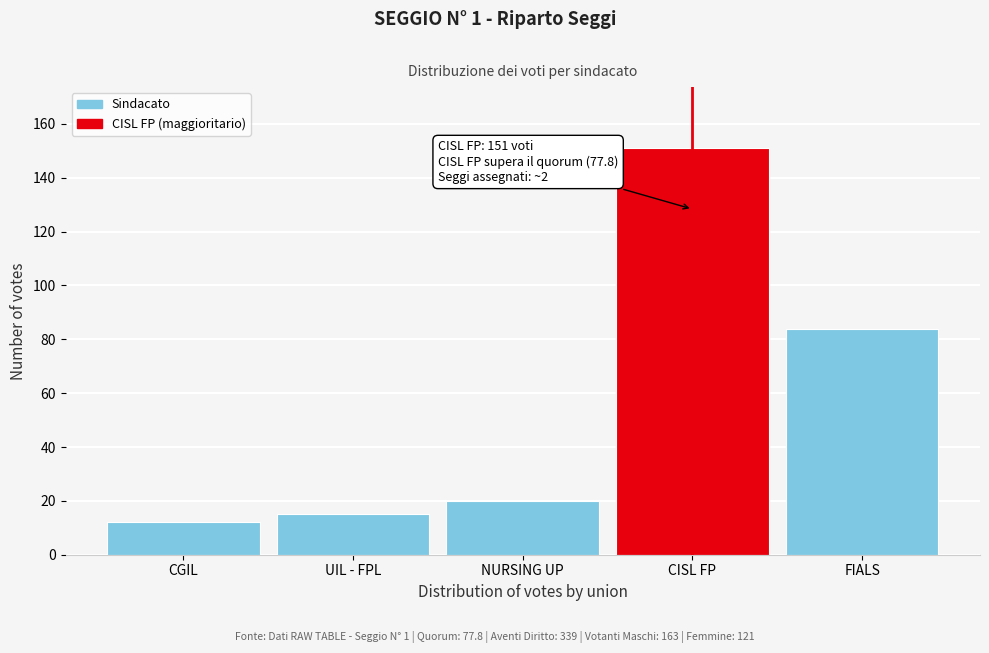

Reading left to right, transcribe all the data shown in this chart.

CGIL=12	UIL - FPL=15	NURSING UP=20	CISL FP=151	FIALS=84